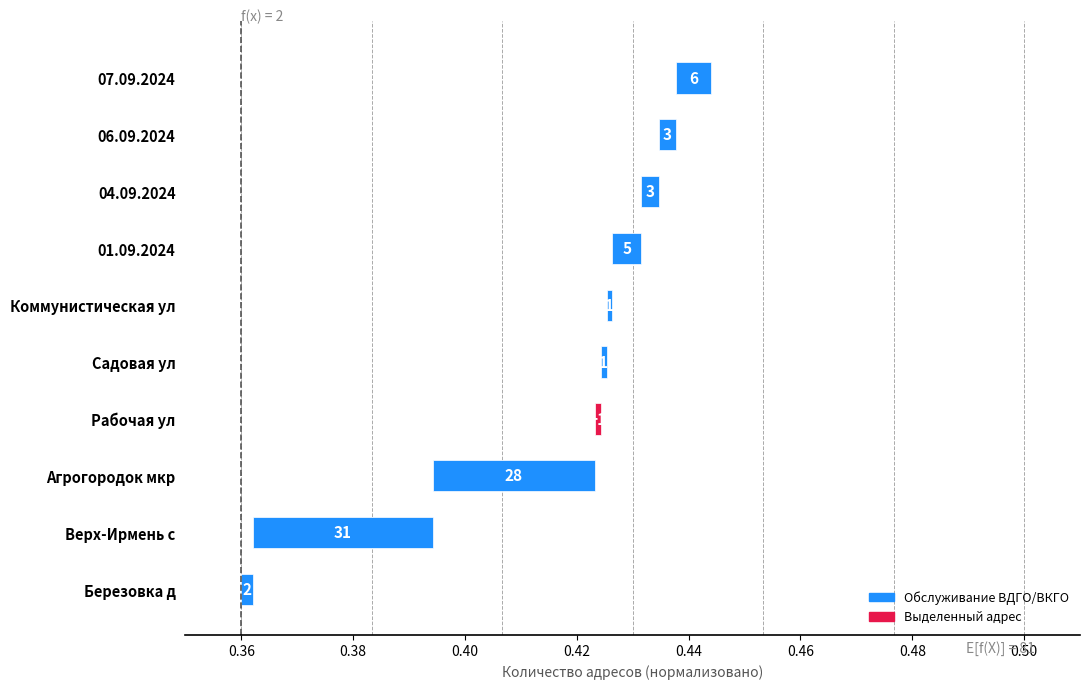

The chart shows a value of 0.0 at 07.09.2024. True or false?

False